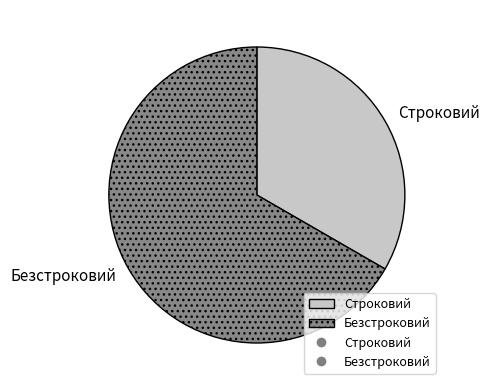

True or false: Безстроковий accounts for 67% of the total.

True